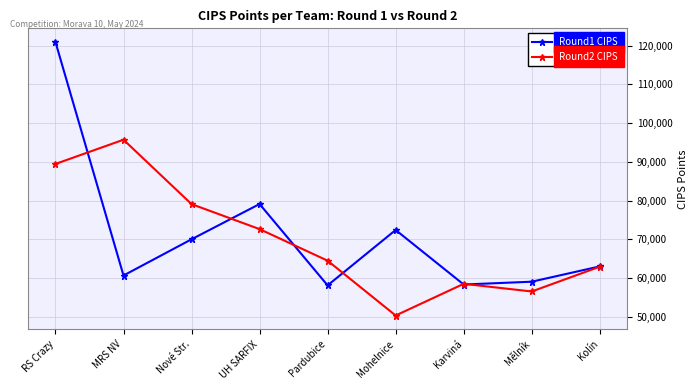

Count the number of categories in the chart.

9